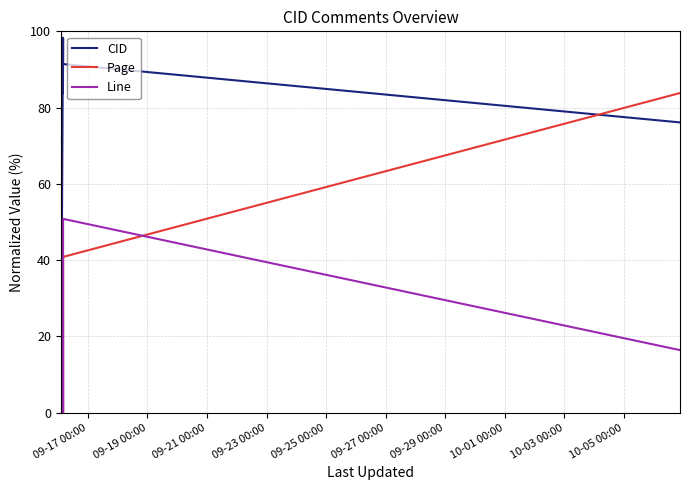

What is the maximum value shown in the chart?

100.0